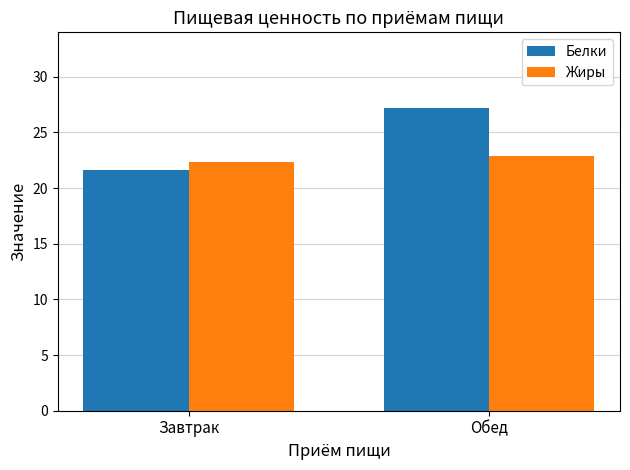

What is the value of the Жиры bar at the 1st from the left?

22.4